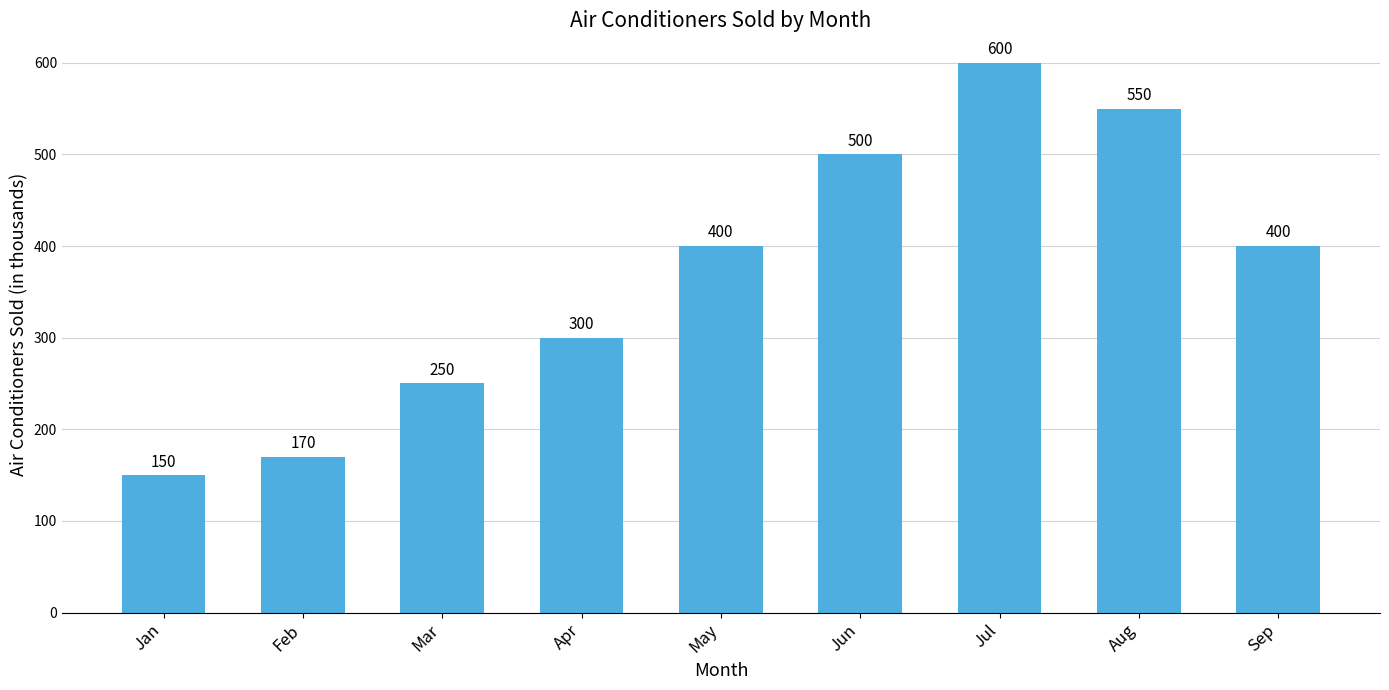

How many values are between 250 and 500?

5